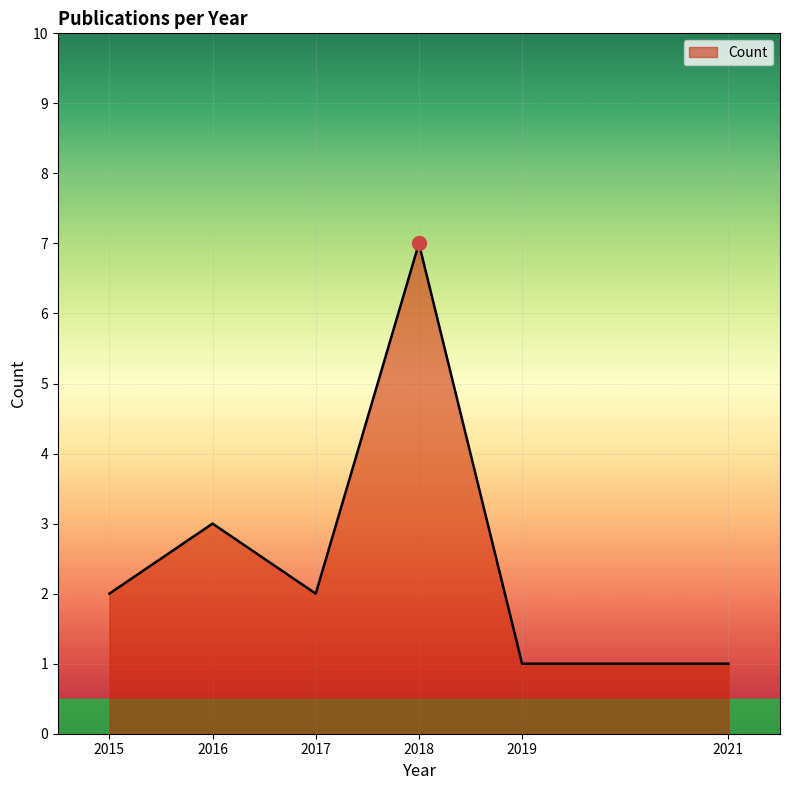

What is the average value?

3